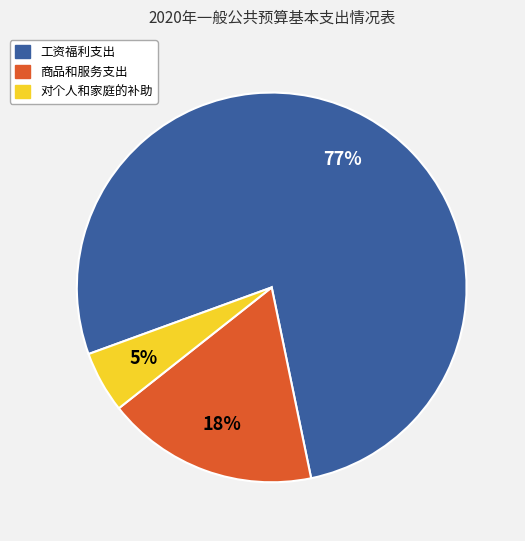

Which category accounts for the majority?

工资福利支出